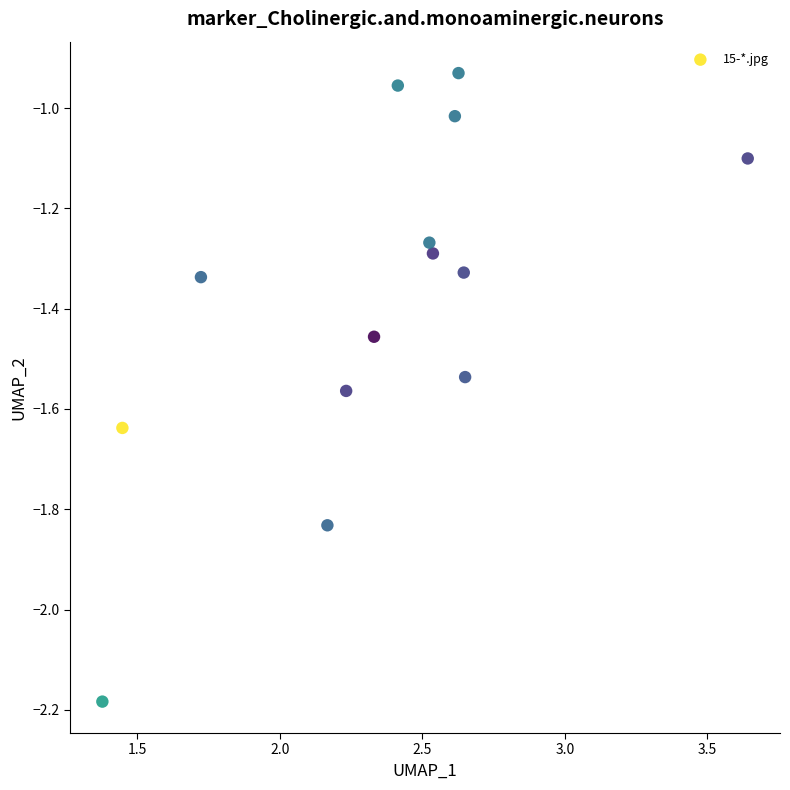

What is the range of Y values (max minus min)?

1.3